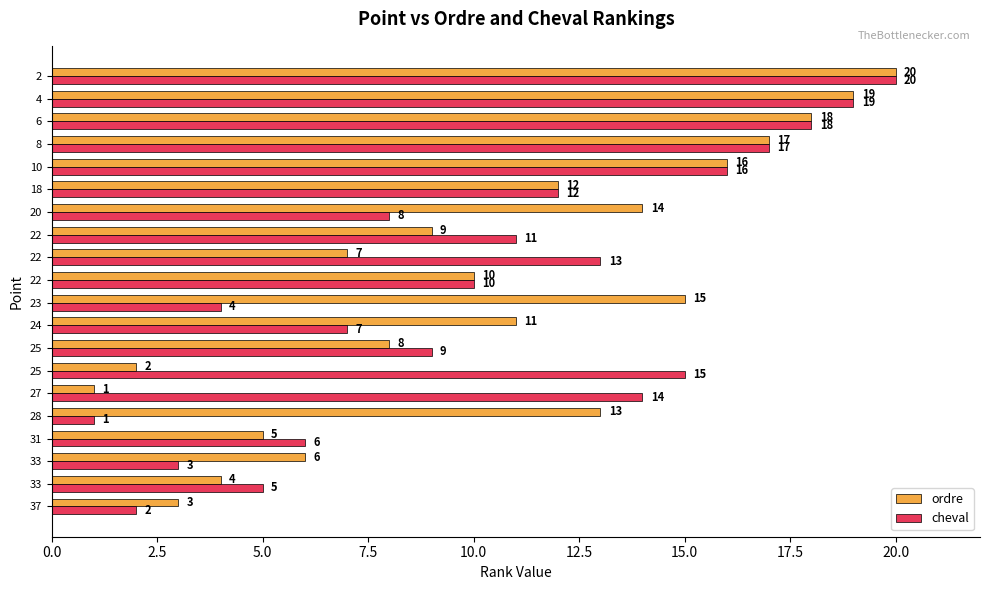

How many values in the ordre series are below 11?

10